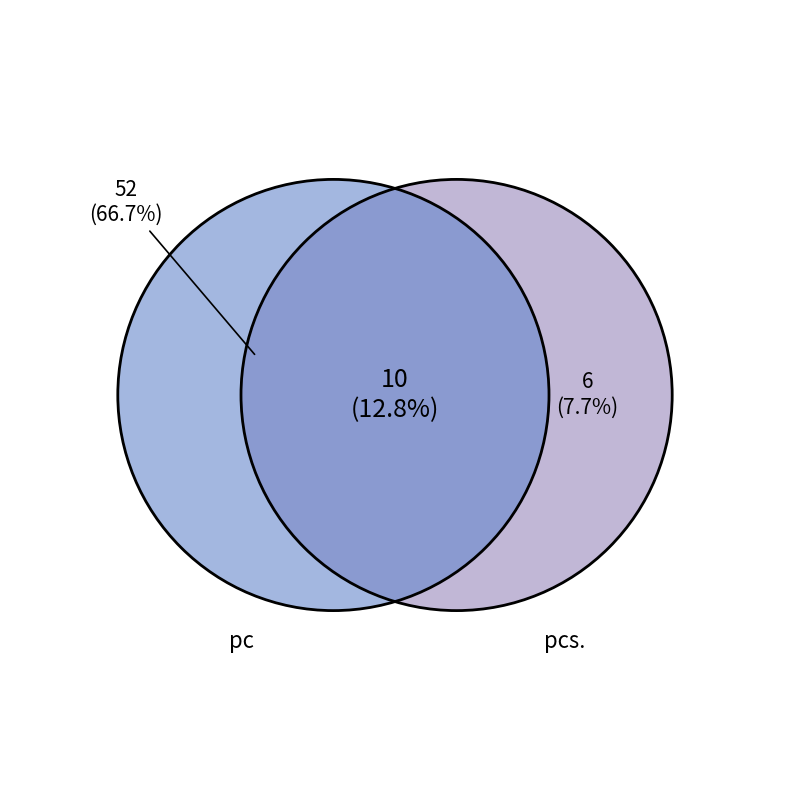

Is it true that pc is 1% of the pie?

False